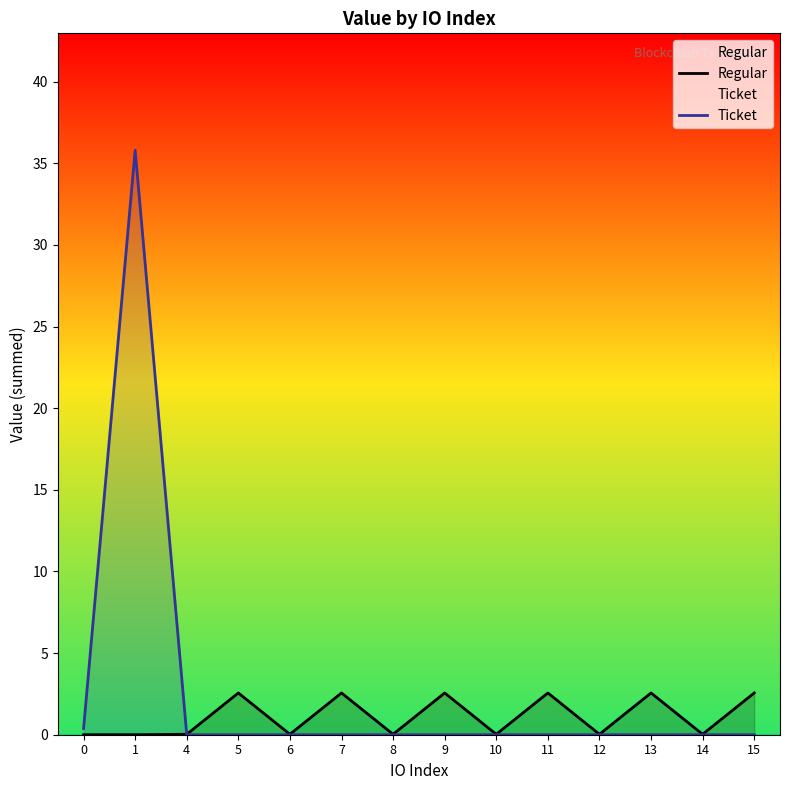

How many lines are shown in the chart?

2